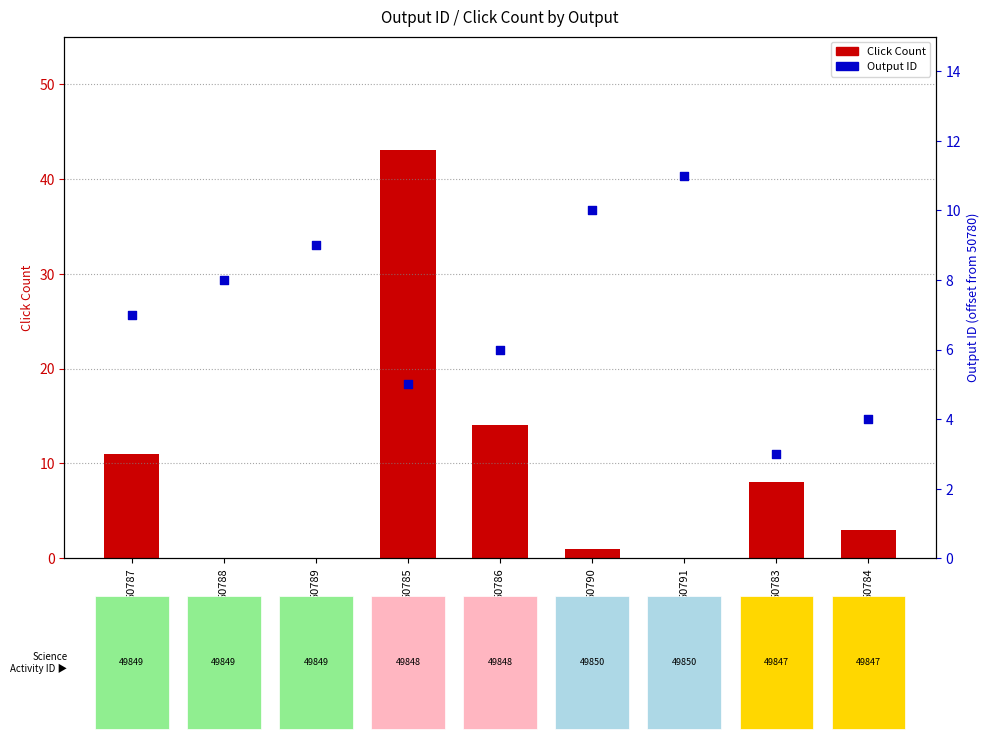

Which series reaches the maximum Y coordinate?

Click Count